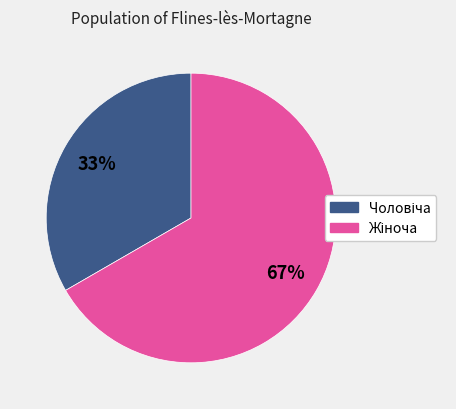

Does any single category account for the majority?

Yes